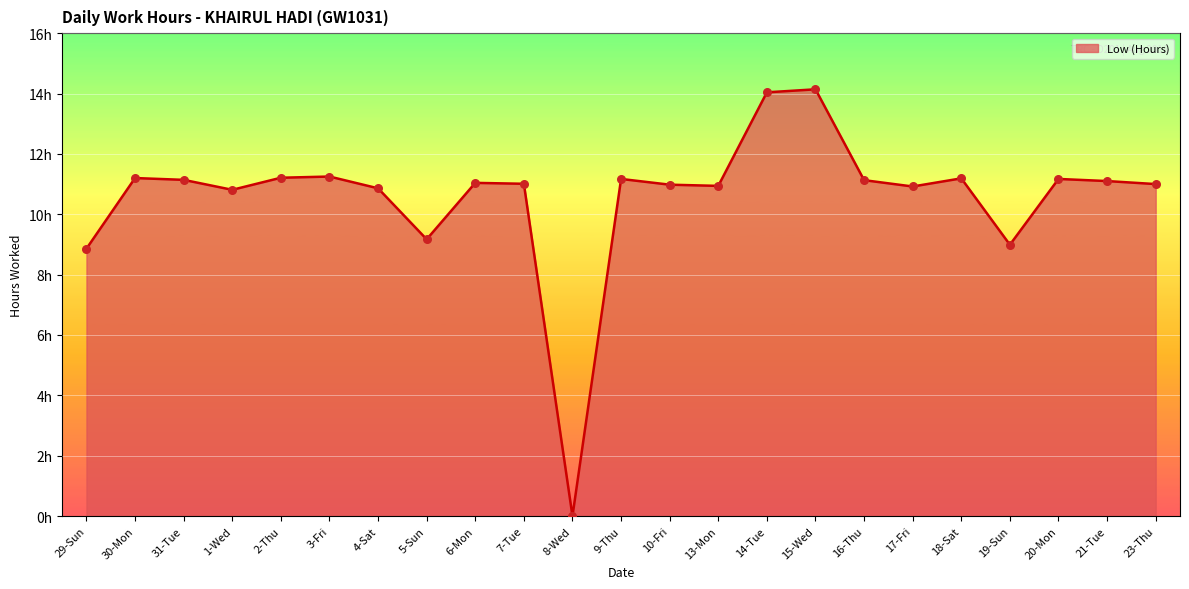

What is the ratio of the value at 10-Fri to the value at 21-Tue?

1.0